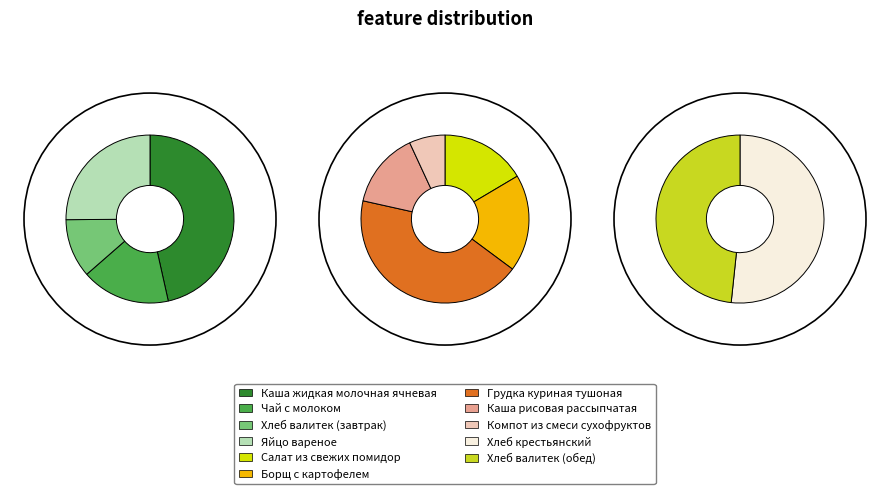

Is the sum of Каша рисовая рассыпчатая and Хлеб валитек (завтрак) greater than half?

No